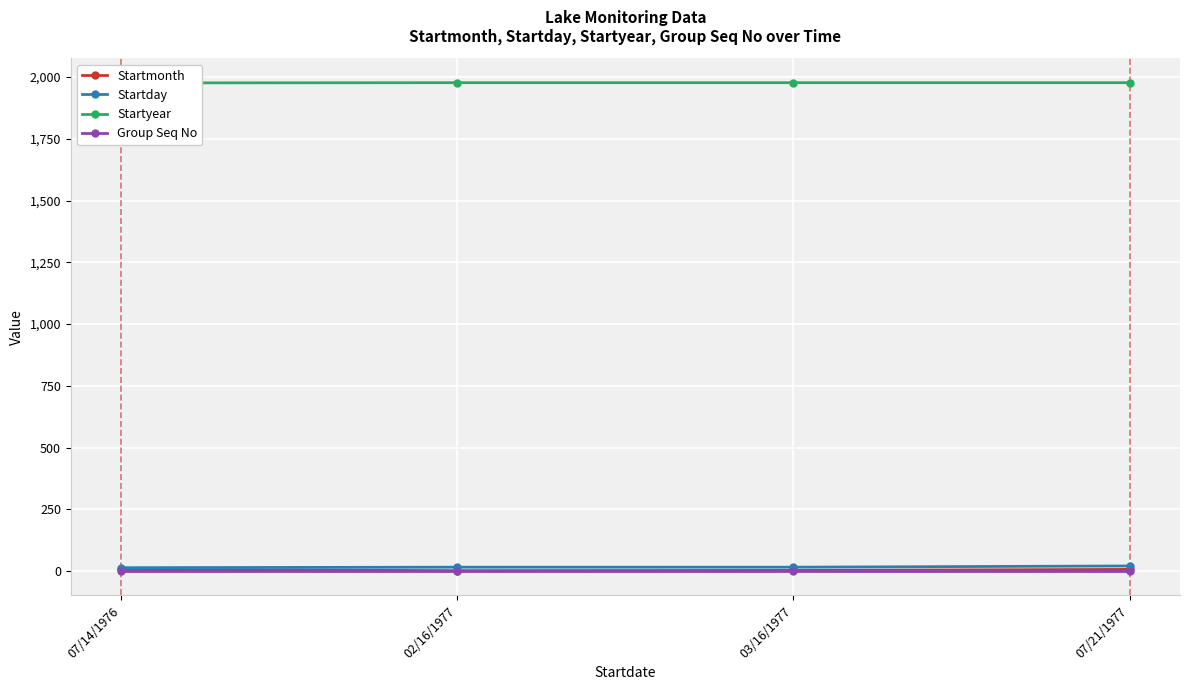

Rank the series by their maximum value, from highest to lowest.

Startyear, Startday, Startmonth, Group Seq No